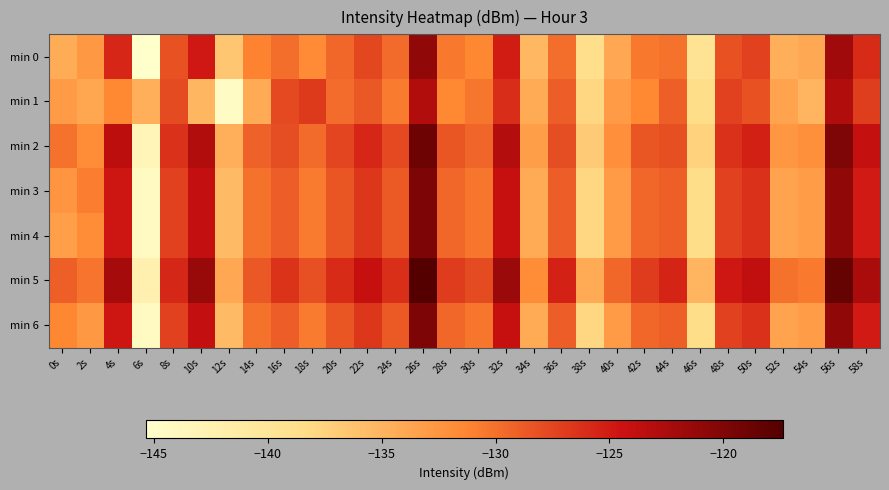

List the series in order of their peak value, highest first.

min 5, min 2, min 3, min 4, min 6, min 0, min 1